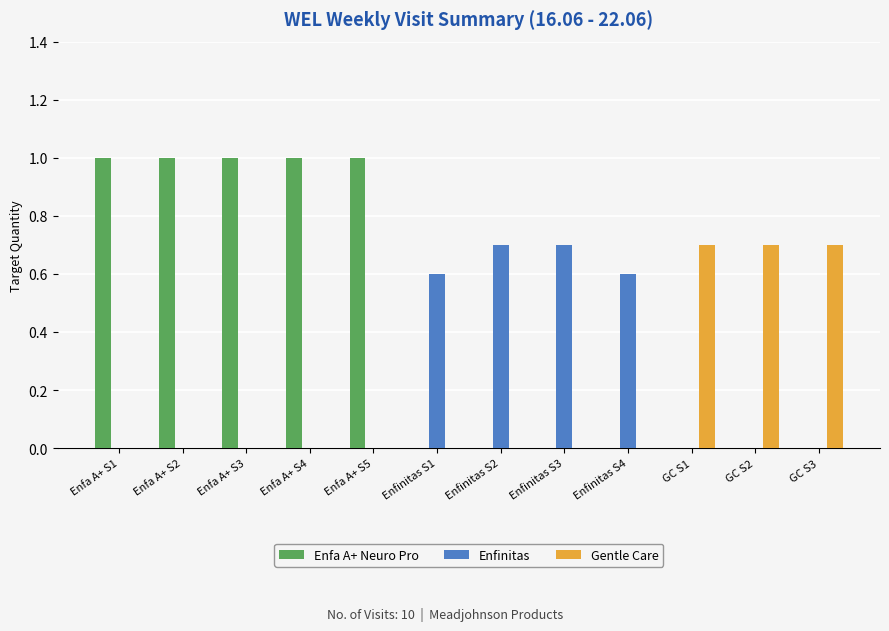

The Enfinitas series shows 0.4 at Enfinitas S3. True or false?

False